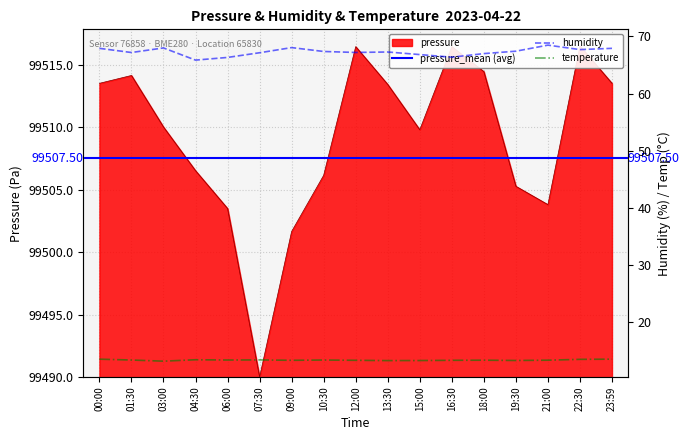

What is the label of the 7th point from the right?

15:00